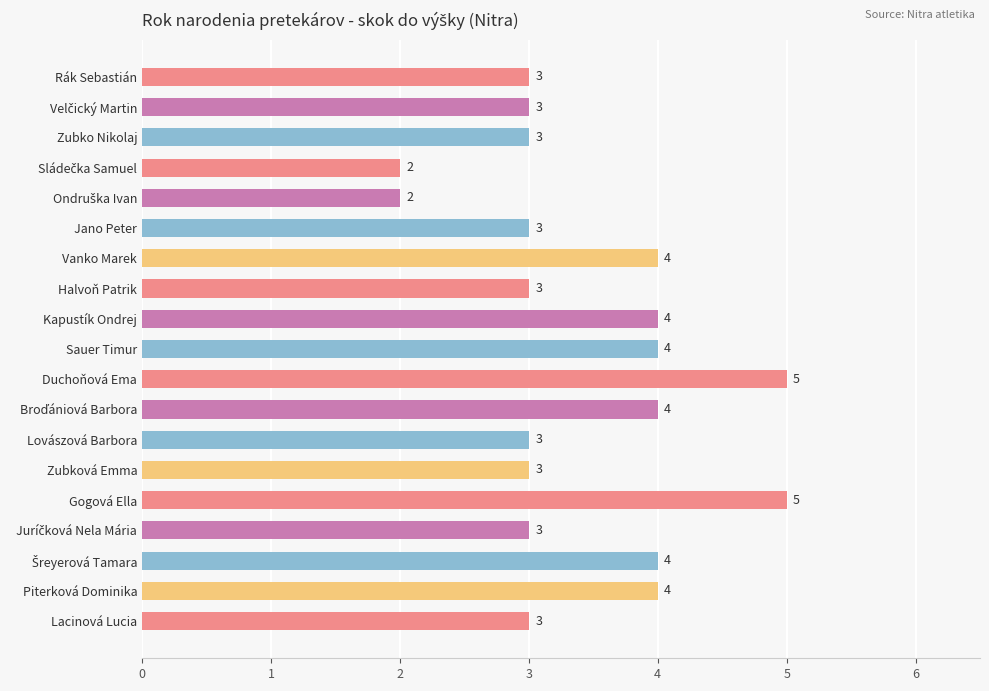

What is the difference between the maximum and minimum values?

3